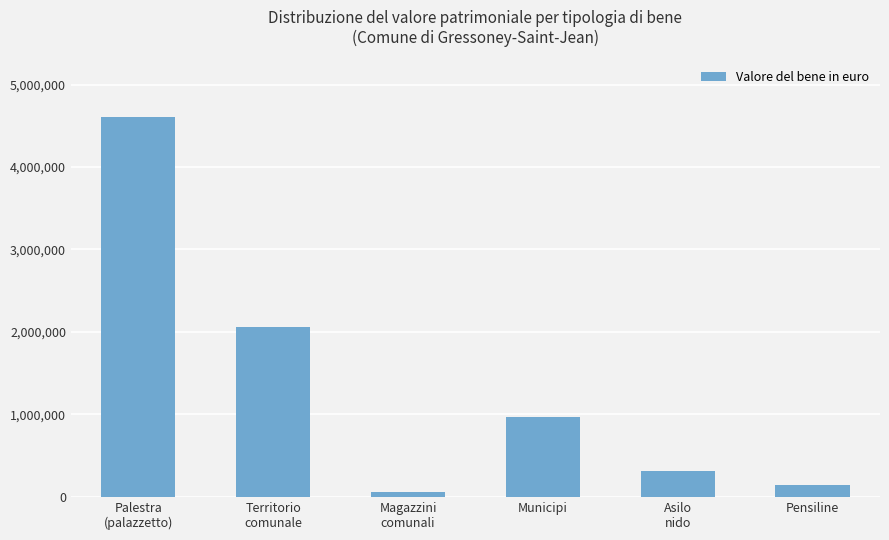

List the labels in order of value, largest first.

Palestra
(palazzetto), Territorio
comunale, Municipi, Asilo
nido, Pensiline, Magazzini
comunali